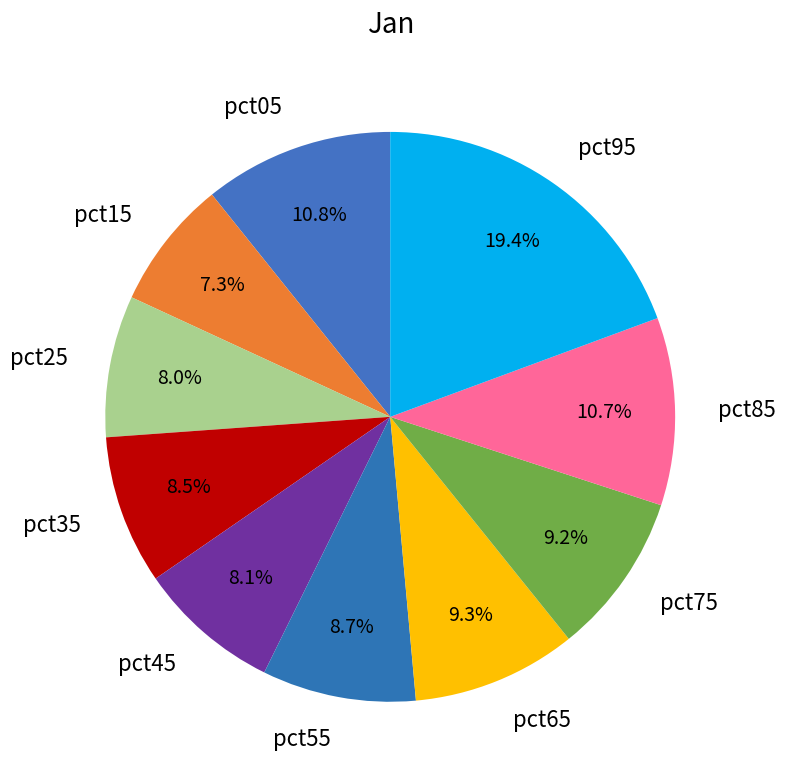

The pct45 slice represents 18% of the pie. True or false?

False